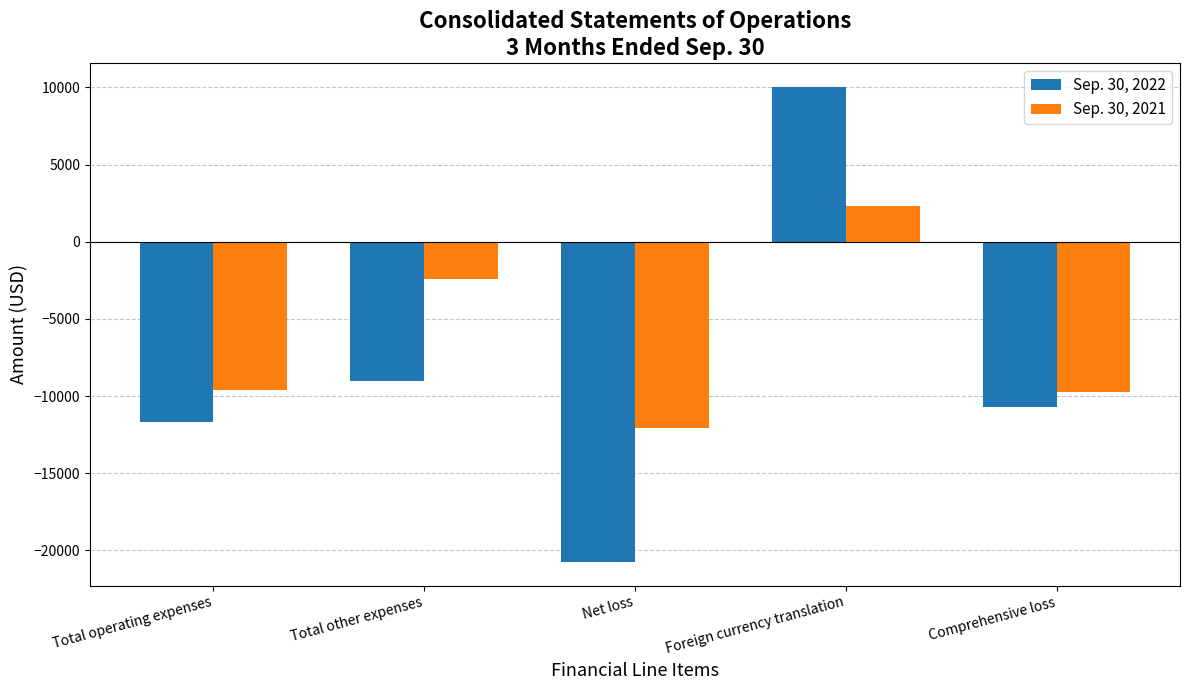

What are all the series names shown in the legend?

Sep. 30, 2022, Sep. 30, 2021